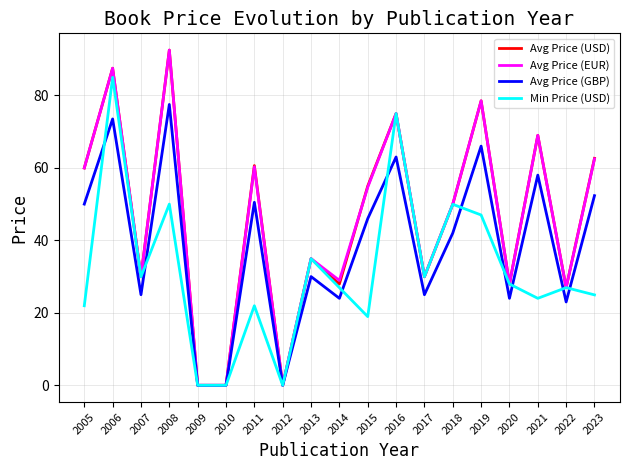

Is the value of Min Price (USD) at 2011 greater than the value of Avg Price (GBP) at 2008?

No